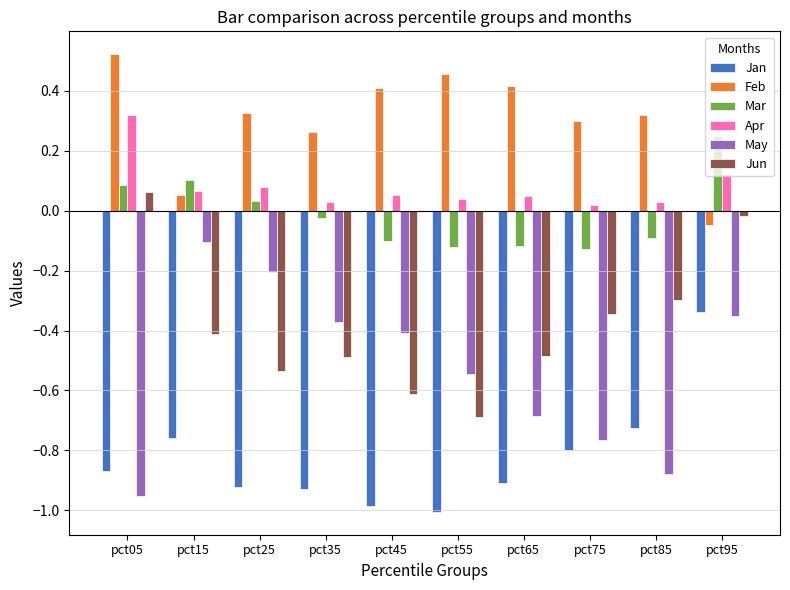

True or false: Jun has a value of -0.4 at pct55.

False